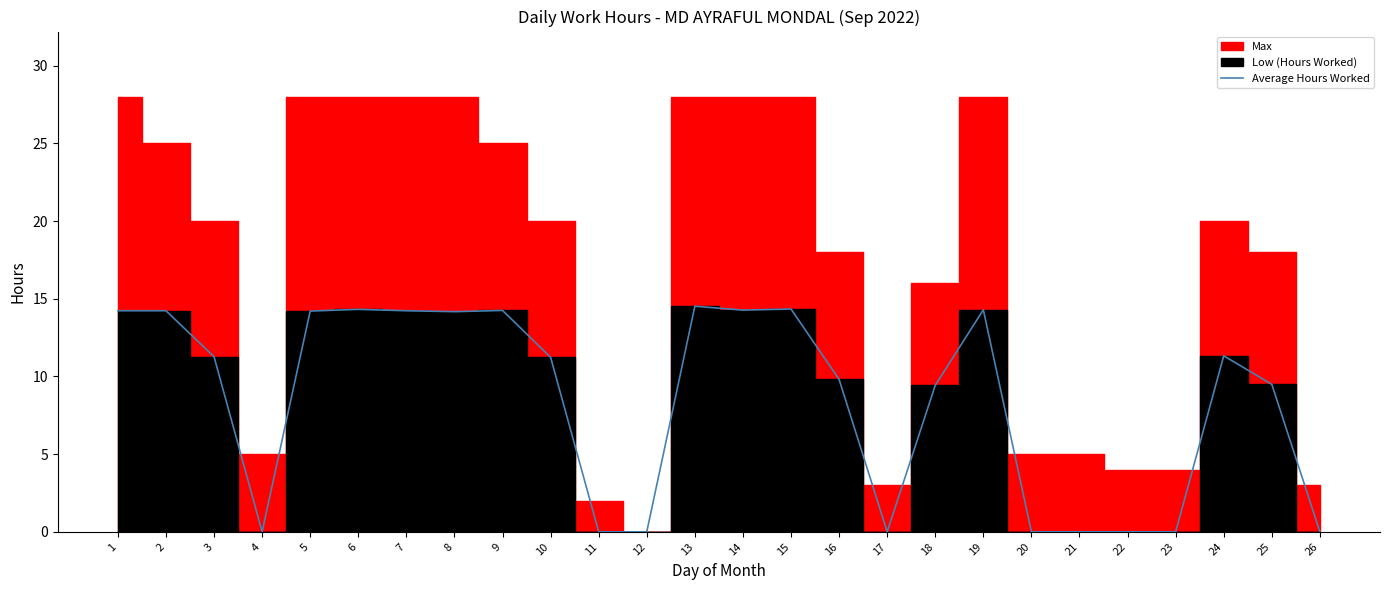

At which category does the chart reach its peak across all series?

13